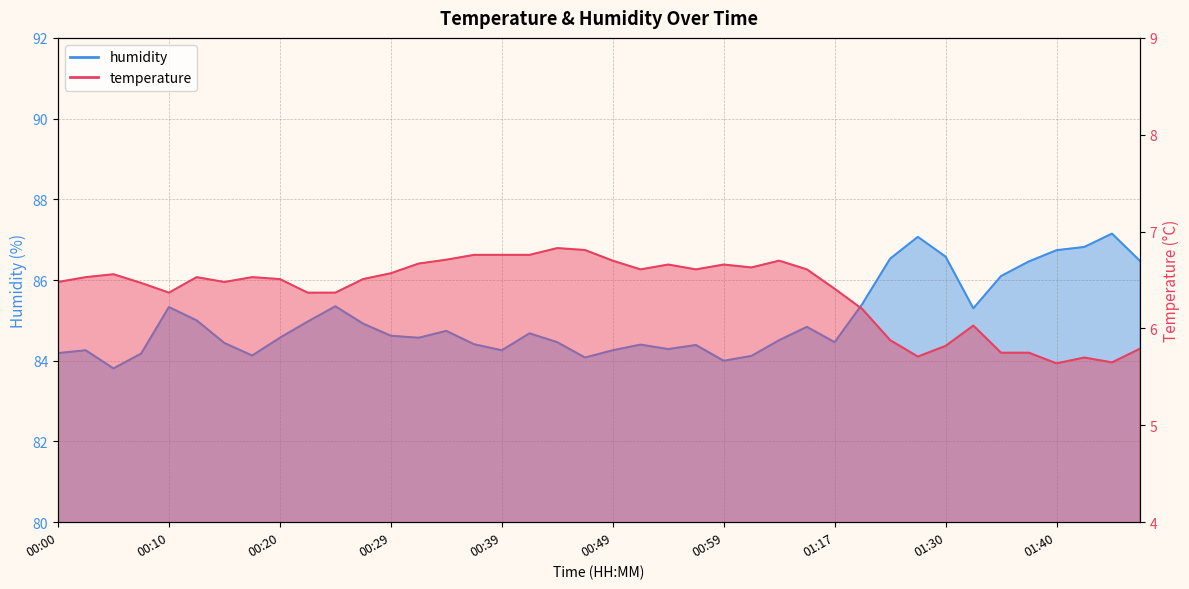

Rank the series by their maximum value, from lowest to highest.

temperature, humidity